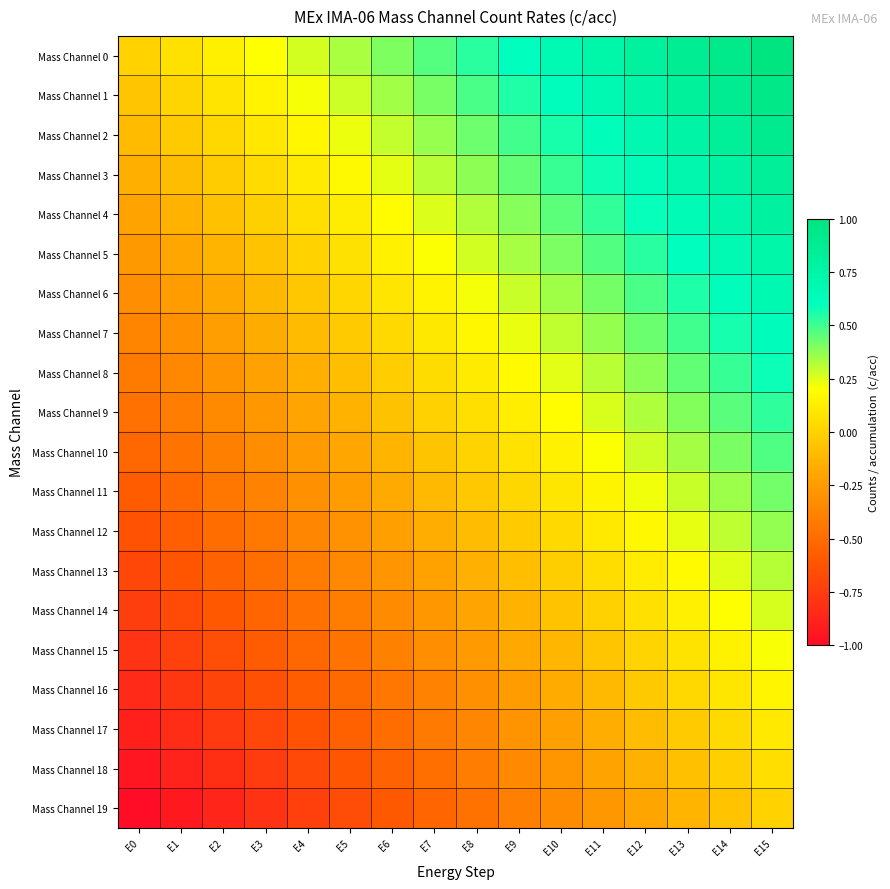

What is the difference between the highest and lowest values at E15?

1.0